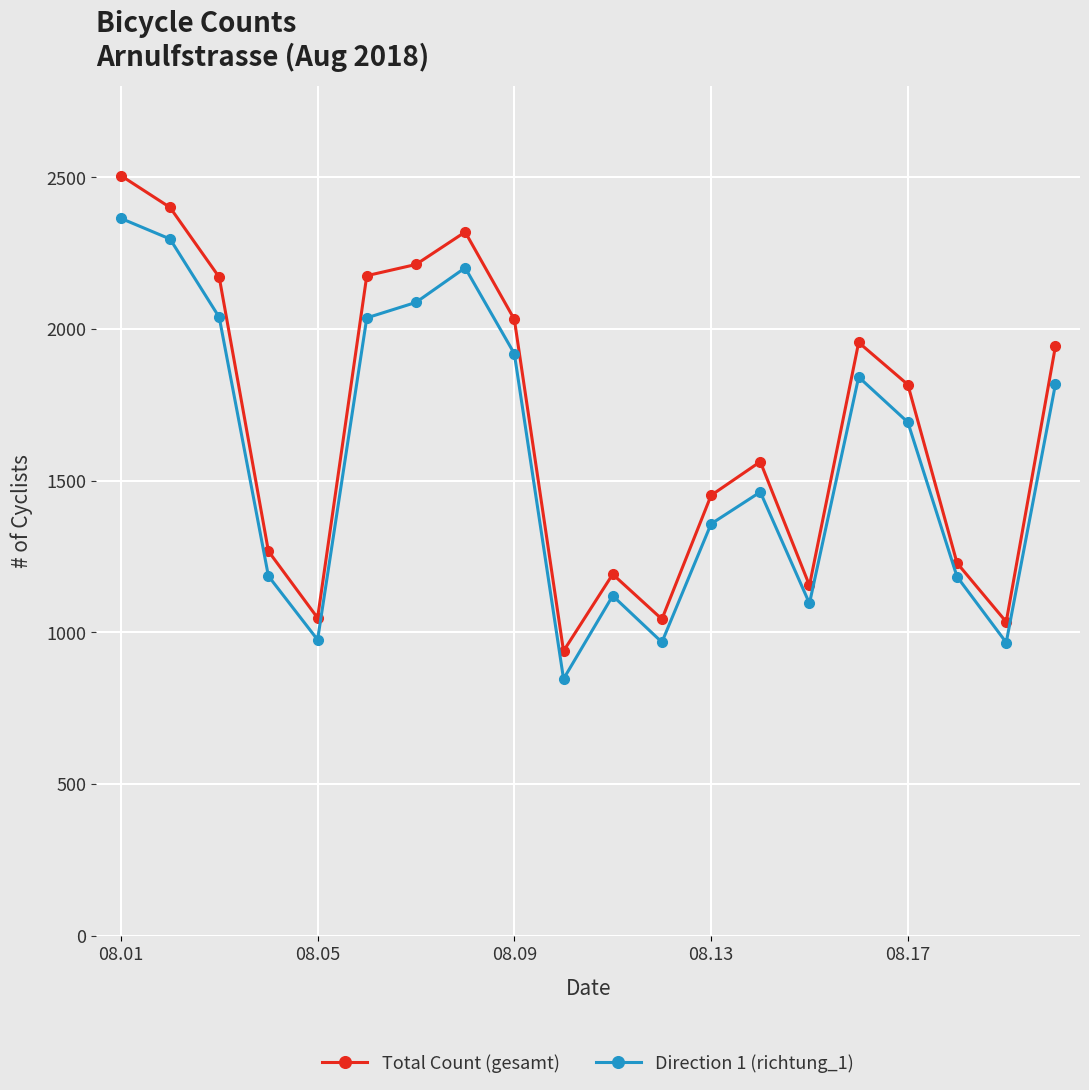

In Total Count (gesamt), how many points are higher than both neighbors (excluding endpoints)?

4